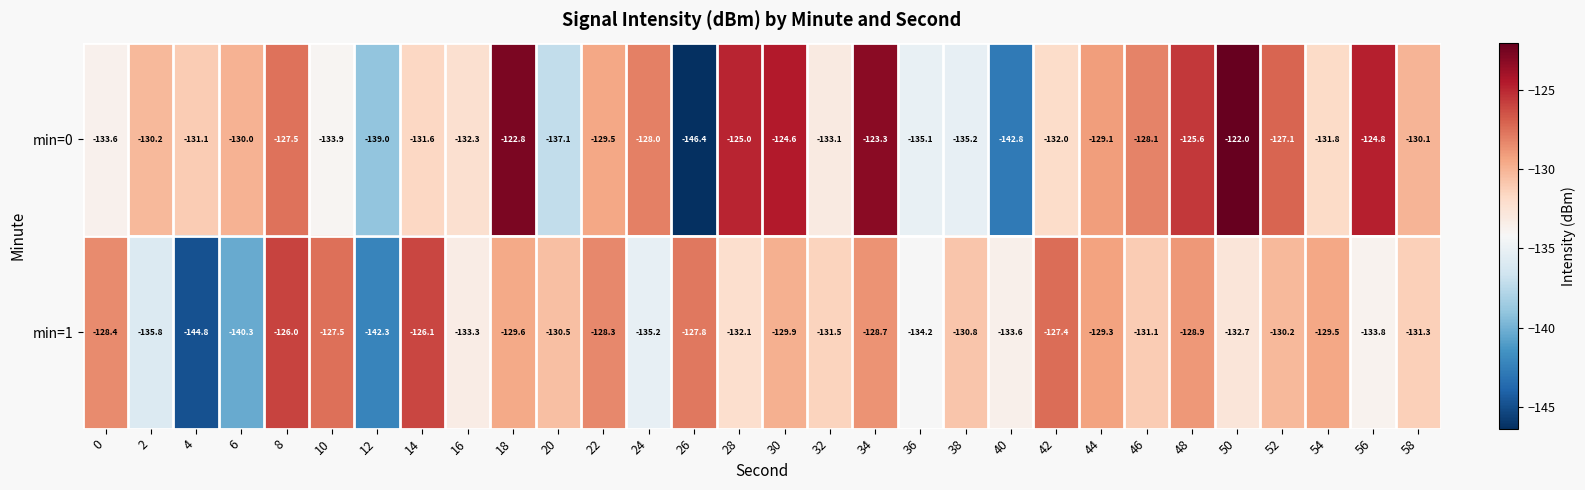

Rank the series at 54 from lowest to highest value.

min=0, min=1